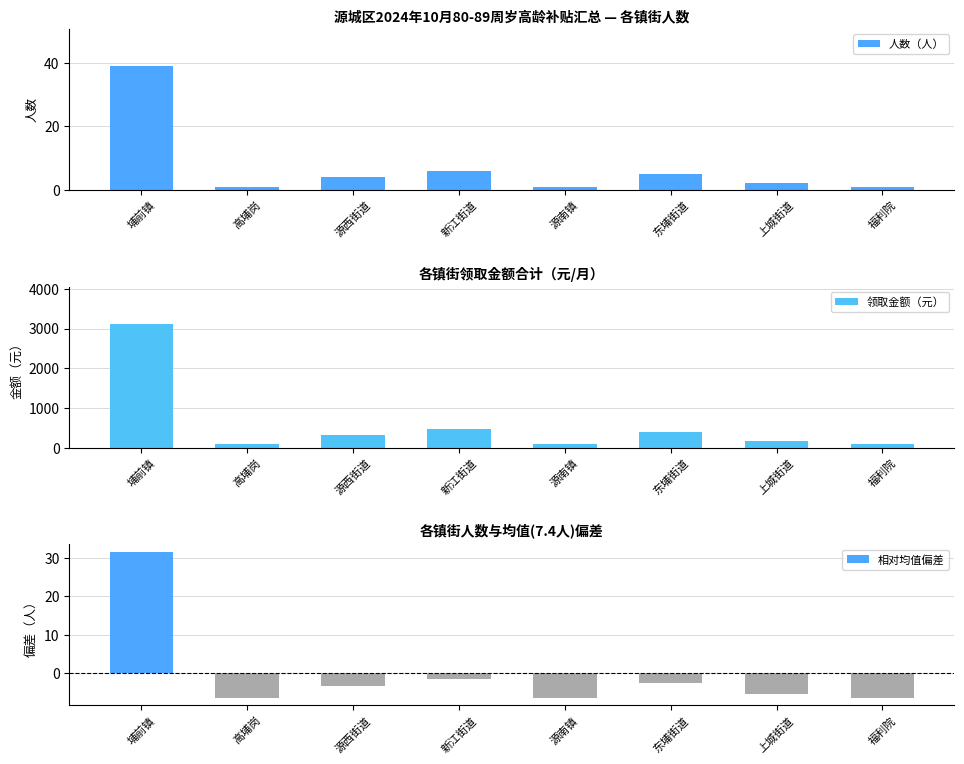

The value of 人数（人） at 源南镇 is 1.0. True or false?

True